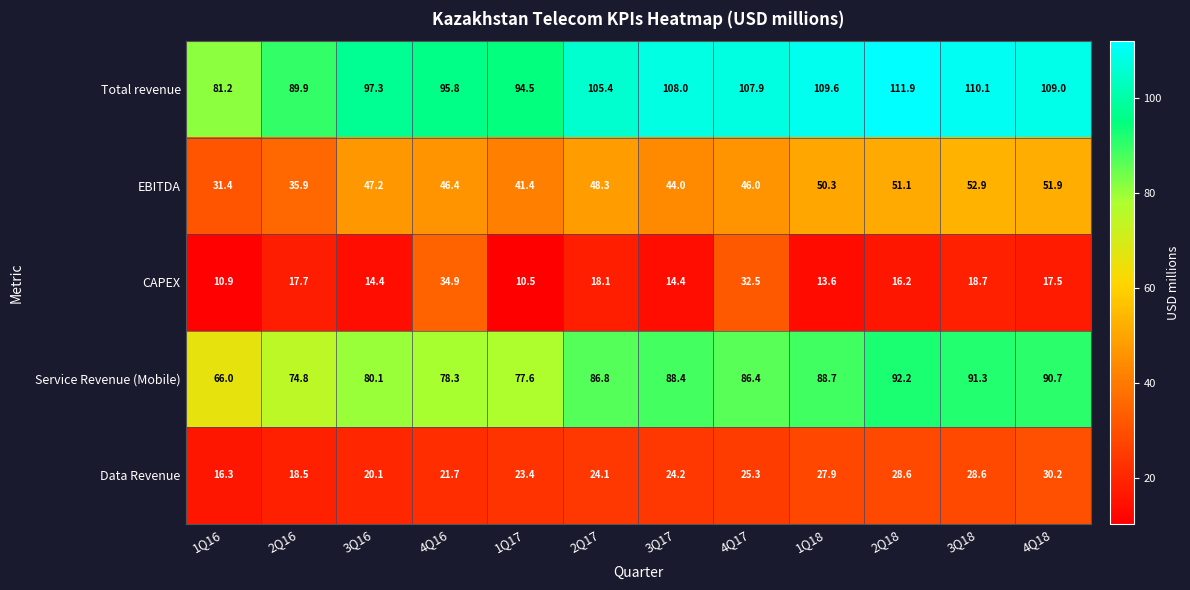

What is the difference between the EBITDA values at 2Q16 and 4Q18?

16.0